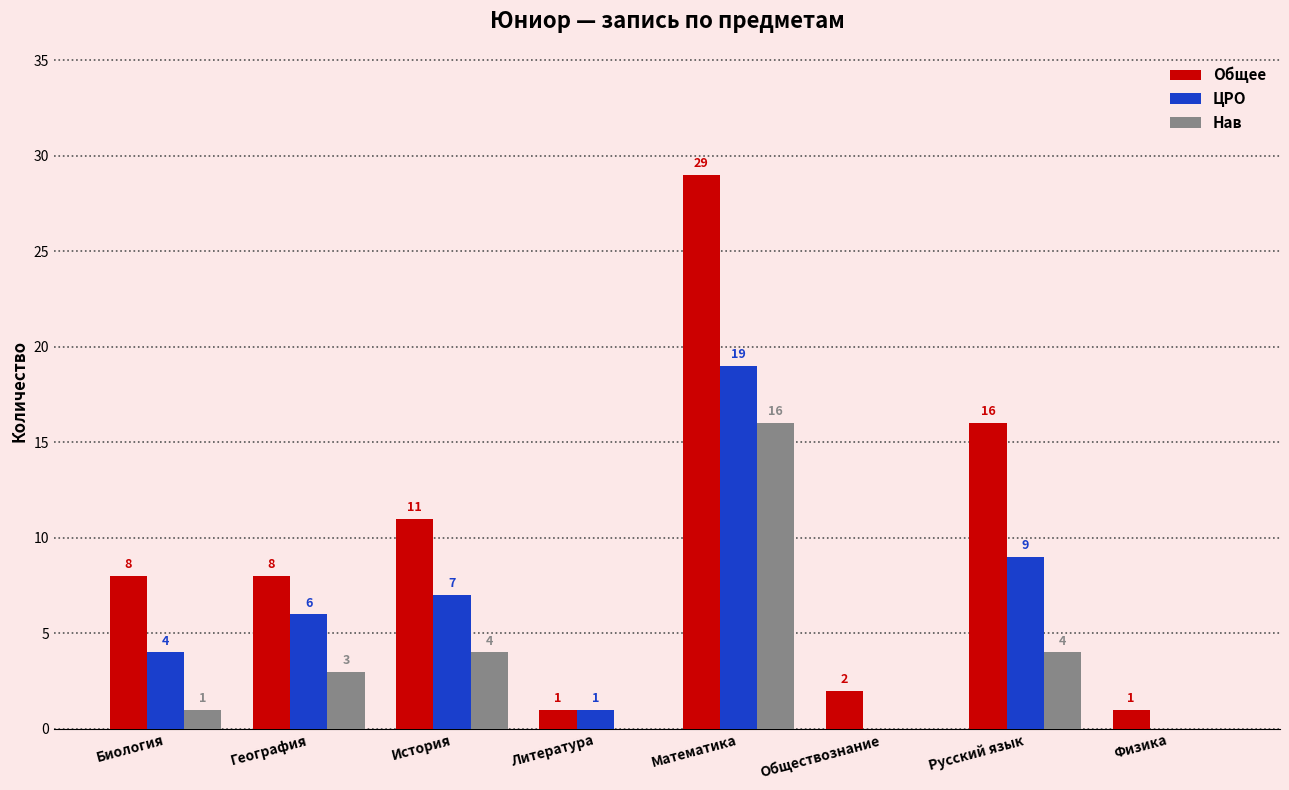

Reading right to left, list all the values displayed in this chart.

Общее: Физика=1	Русский язык=16	Обществознание=2	Математика=29	Литература=1	История=11	География=8	Биология=8
ЦРО: Физика=0	Русский язык=9	Обществознание=0	Математика=19	Литература=1	История=7	География=6	Биология=4
Нав: Физика=0	Русский язык=4	Обществознание=0	Математика=16	Литература=0	История=4	География=3	Биология=1